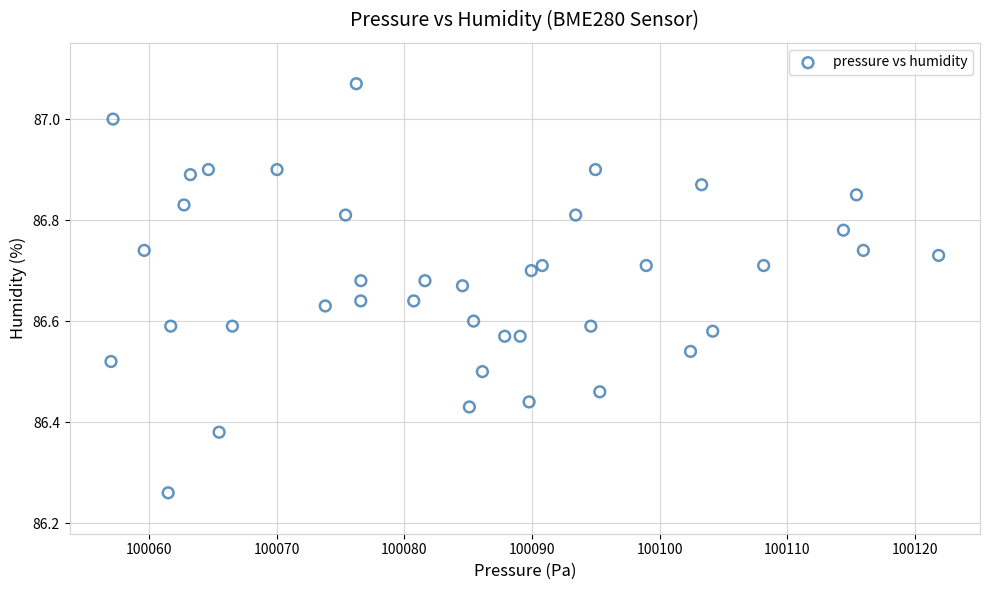

What is the range of X values (max minus min)?

64.9